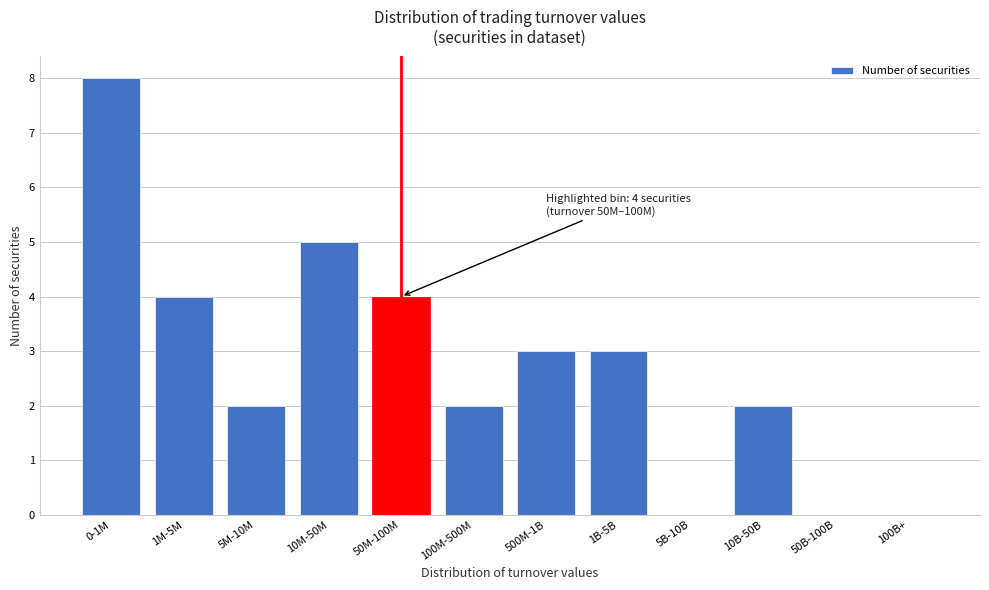

Reading left to right, transcribe all the data shown in this chart.

0-1M=8	1M-5M=4	5M-10M=2	10M-50M=5	50M-100M=4	100M-500M=2	500M-1B=3	1B-5B=3	5B-10B=0	10B-50B=2	50B-100B=0	100B+=0